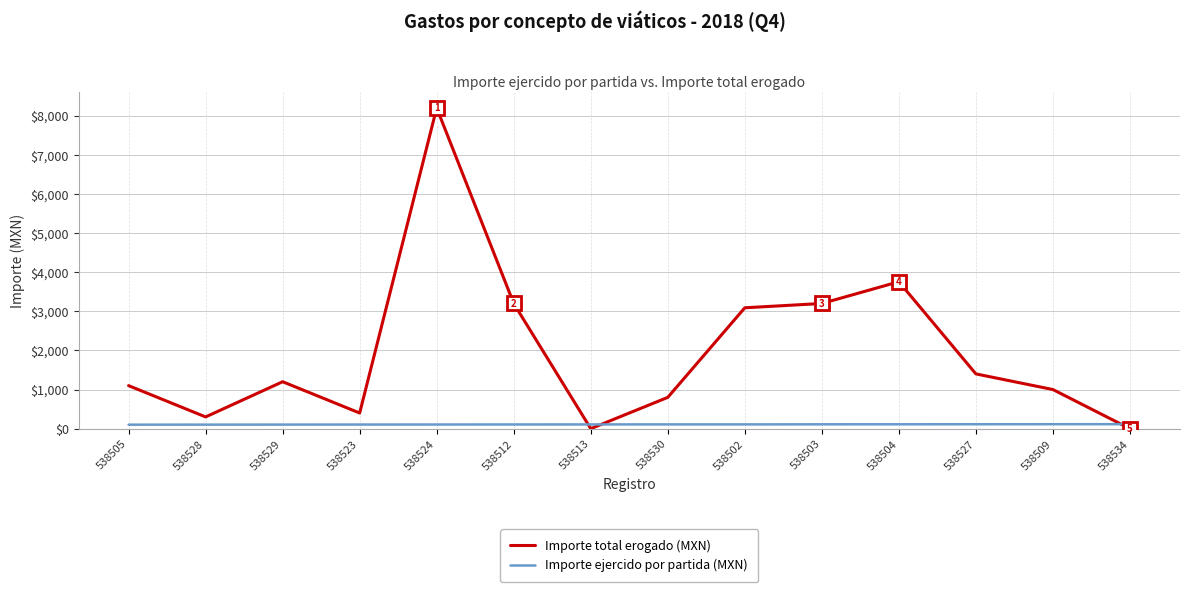

What is the maximum value for Importe total erogado (MXN)?

8200